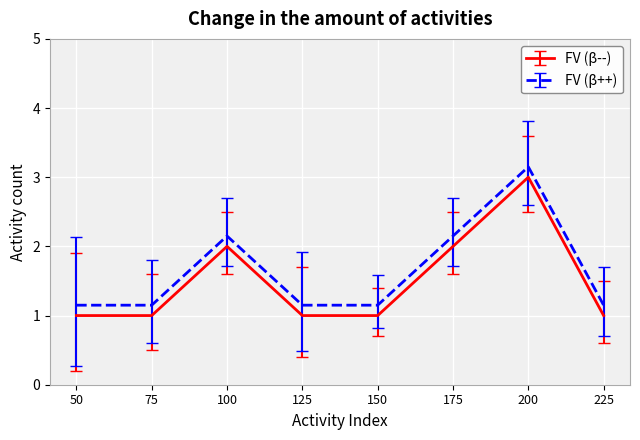

The value of FV (β++) at 225 is 2.0. True or false?

False